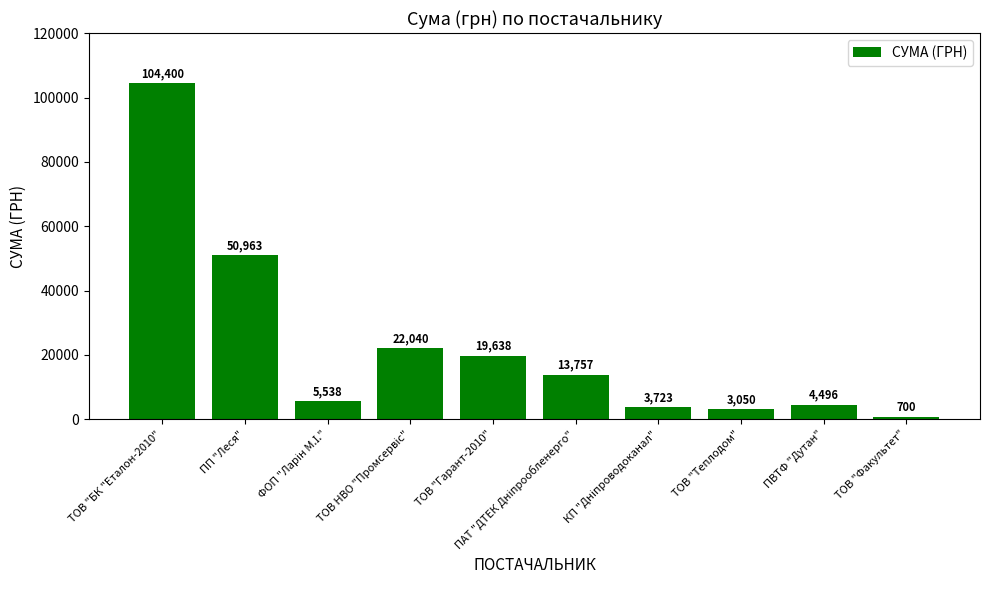

At which label is the value closest to 52550?

ПП "Леся"